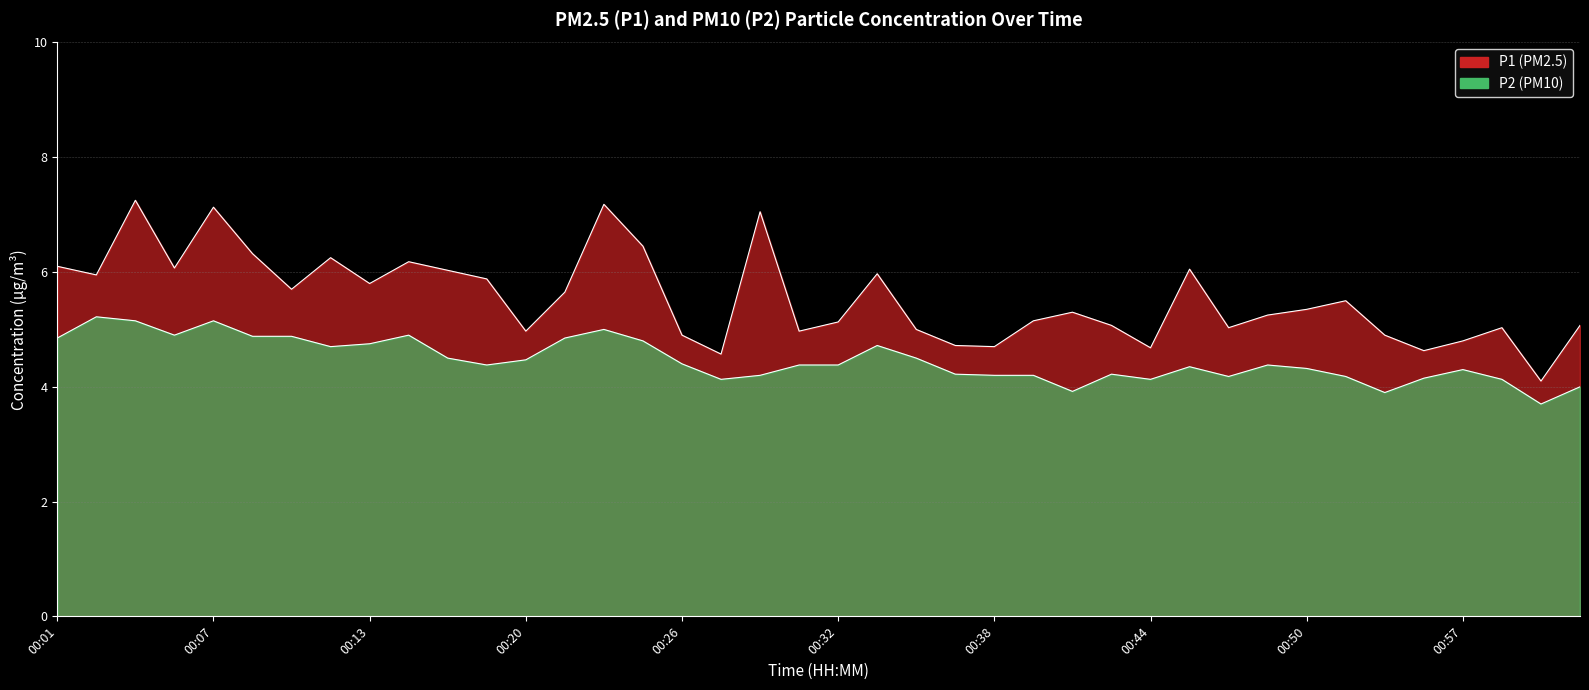

What is the highest value of the P1 series?

7.2